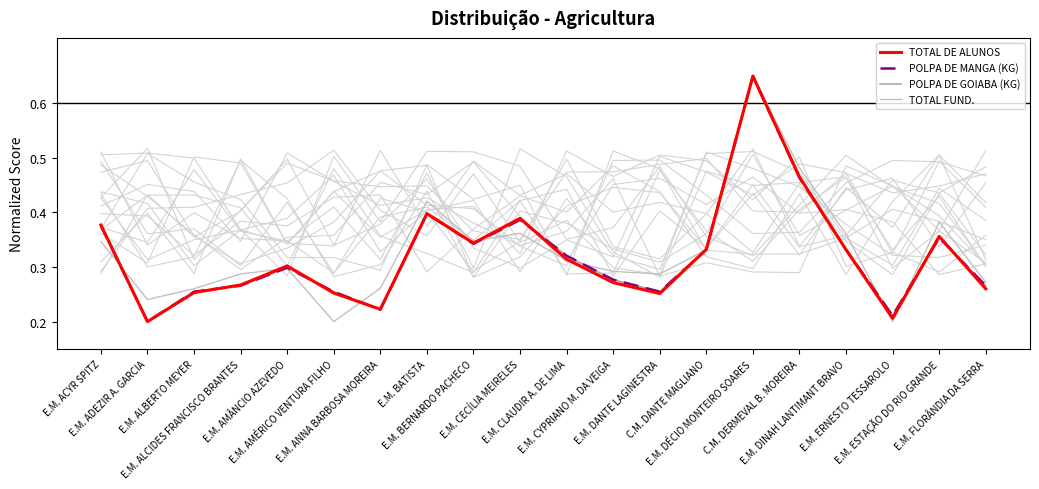

Reading left to right, list all the values displayed in this chart.

TOTAL DE ALUNOS: E.M. ACYR SPITZ=0.4	E.M. ADEZIR A. GARCIA=0.2	E.M. ALBERTO MEYER=0.3	E.M. ALCIDES FRANCISCO BRANTES=0.3	E.M. AMÂNCIO AZEVEDO=0.3	E.M. AMÉRICO VENTURA FILHO=0.3	E.M. ANNA BARBOSA MOREIRA=0.2	E.M. BATISTA=0.4	E.M. BERNARDO PACHECO=0.3	E.M. CECÍLIA MEIRELES=0.4	E.M. CLAUDIR A. DE LIMA=0.3	E.M. CYPRIANO M. DA VEIGA=0.3	E.M. DANTE LAGINESTRA=0.3	C.M. DANTE MAGLIANO=0.3	E.M. DÉCIO MONTEIRO SOARES=0.7	C.M. DERMEVAL B. MOREIRA=0.5	E.M. DINAH LANTIMANT BRAVO=0.3	E.M. ERNESTO TESSAROLO=0.2	E.M. ESTAÇÃO DO RIO GRANDE=0.4	E.M. FLORÂNDIA DA SERRA=0.3
POLPA DE MANGA (KG): E.M. ACYR SPITZ=0.4	E.M. ADEZIR A. GARCIA=0.2	E.M. ALBERTO MEYER=0.3	E.M. ALCIDES FRANCISCO BRANTES=0.3	E.M. AMÂNCIO AZEVEDO=0.3	E.M. AMÉRICO VENTURA FILHO=0.3	E.M. ANNA BARBOSA MOREIRA=0.2	E.M. BATISTA=0.4	E.M. BERNARDO PACHECO=0.3	E.M. CECÍLIA MEIRELES=0.4	E.M. CLAUDIR A. DE LIMA=0.3	E.M. CYPRIANO M. DA VEIGA=0.3	E.M. DANTE LAGINESTRA=0.3	C.M. DANTE MAGLIANO=0.3	E.M. DÉCIO MONTEIRO SOARES=0.7	C.M. DERMEVAL B. MOREIRA=0.5	E.M. DINAH LANTIMANT BRAVO=0.3	E.M. ERNESTO TESSAROLO=0.2	E.M. ESTAÇÃO DO RIO GRANDE=0.4	E.M. FLORÂNDIA DA SERRA=0.3
POLPA DE GOIABA (KG): E.M. ACYR SPITZ=0.4	E.M. ADEZIR A. GARCIA=0.2	E.M. ALBERTO MEYER=0.3	E.M. ALCIDES FRANCISCO BRANTES=0.3	E.M. AMÂNCIO AZEVEDO=0.3	E.M. AMÉRICO VENTURA FILHO=0.3	E.M. ANNA BARBOSA MOREIRA=0.2	E.M. BATISTA=0.4	E.M. BERNARDO PACHECO=0.3	E.M. CECÍLIA MEIRELES=0.4	E.M. CLAUDIR A. DE LIMA=0.3	E.M. CYPRIANO M. DA VEIGA=0.3	E.M. DANTE LAGINESTRA=0.3	C.M. DANTE MAGLIANO=0.3	E.M. DÉCIO MONTEIRO SOARES=0.7	C.M. DERMEVAL B. MOREIRA=0.5	E.M. DINAH LANTIMANT BRAVO=0.3	E.M. ERNESTO TESSAROLO=0.2	E.M. ESTAÇÃO DO RIO GRANDE=0.4	E.M. FLORÂNDIA DA SERRA=0.3
TOTAL FUND.: E.M. ACYR SPITZ=0.3	E.M. ADEZIR A. GARCIA=0.2	E.M. ALBERTO MEYER=0.3	E.M. ALCIDES FRANCISCO BRANTES=0.3	E.M. AMÂNCIO AZEVEDO=0.3	E.M. AMÉRICO VENTURA FILHO=0.2	E.M. ANNA BARBOSA MOREIRA=0.3	E.M. BATISTA=0.4	E.M. BERNARDO PACHECO=0.3	E.M. CECÍLIA MEIRELES=0.4	E.M. CLAUDIR A. DE LIMA=0.3	E.M. CYPRIANO M. DA VEIGA=0.3	E.M. DANTE LAGINESTRA=0.3	C.M. DANTE MAGLIANO=0.3	E.M. DÉCIO MONTEIRO SOARES=0.7	C.M. DERMEVAL B. MOREIRA=0.5	E.M. DINAH LANTIMANT BRAVO=0.4	E.M. ERNESTO TESSAROLO=0.2	E.M. ESTAÇÃO DO RIO GRANDE=0.4	E.M. FLORÂNDIA DA SERRA=0.3